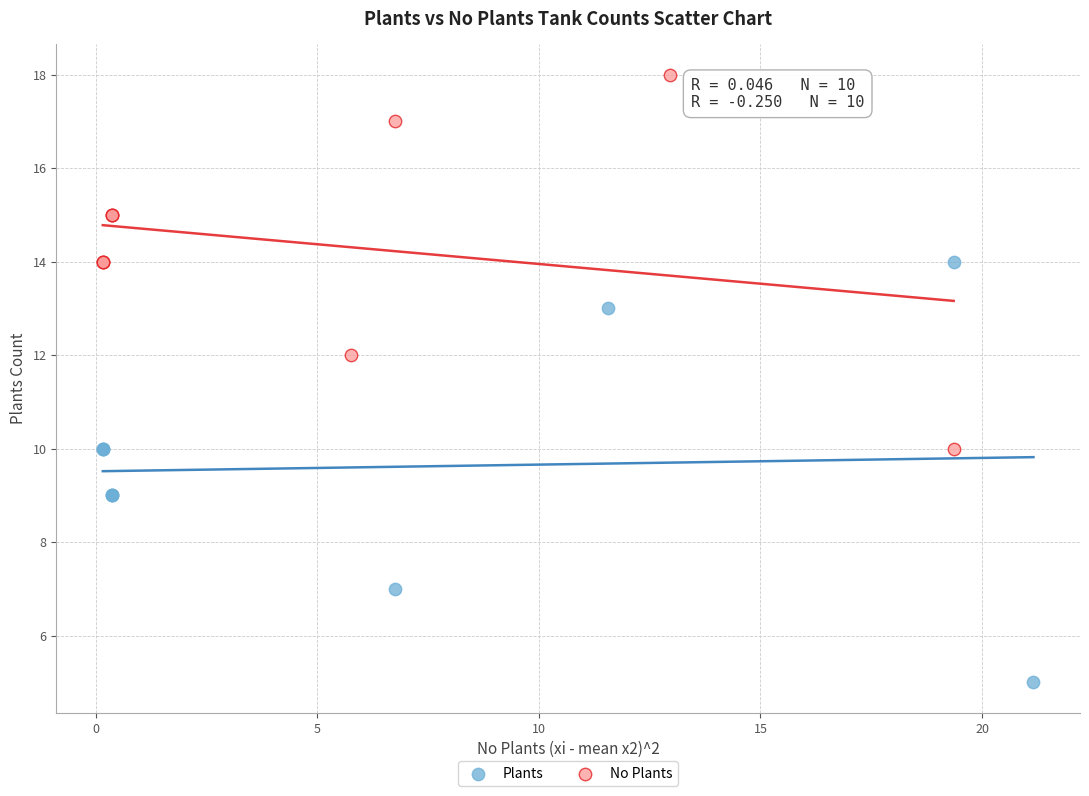

Which series contains the lowest Y value?

Plants